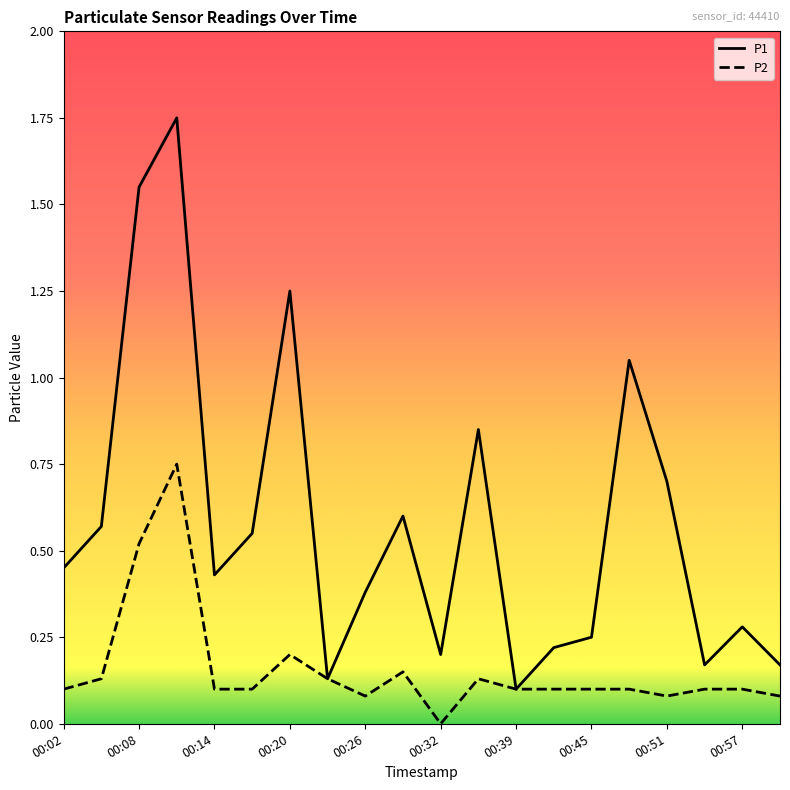

Which series has the largest total across all categories?

P1